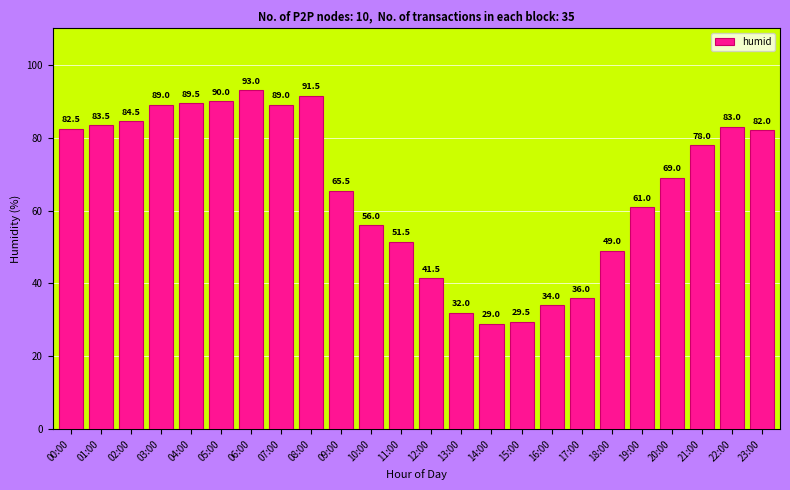

What is the label of the 15th bar from the left?

14:00